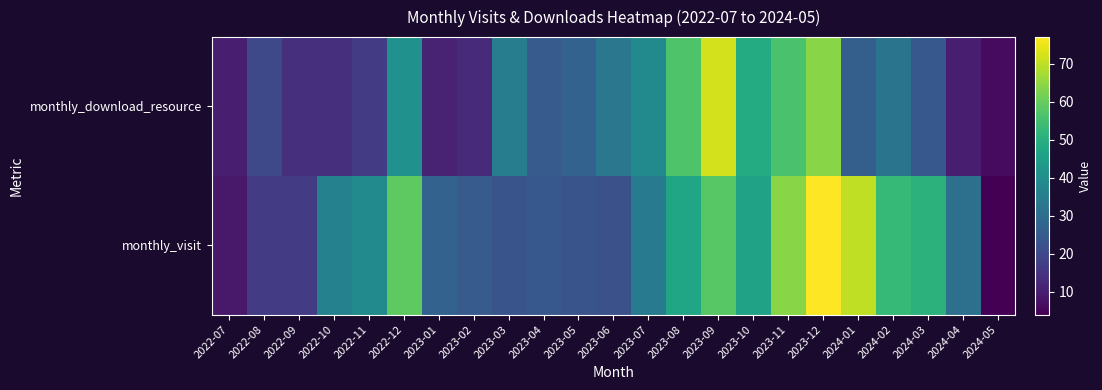

How many series are shown in this chart?

2